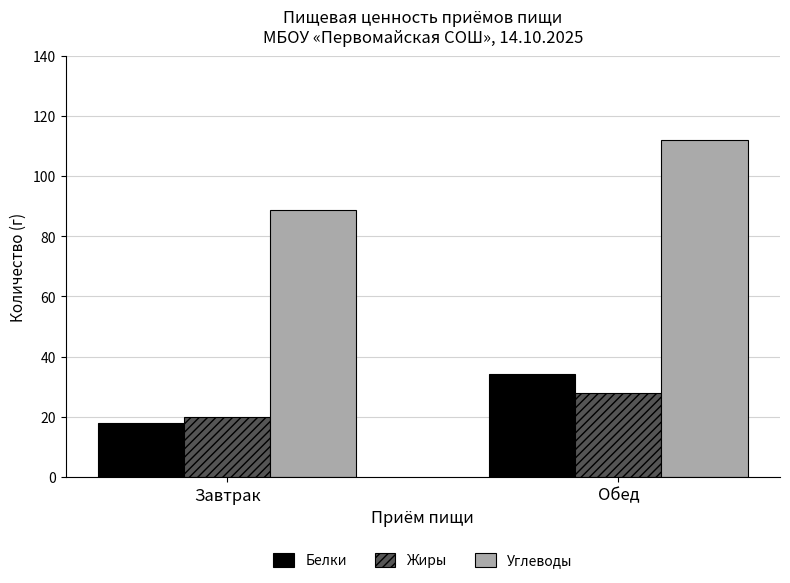

Reading left to right, transcribe all the data shown in this chart.

Белки: 18.0	34.3
Жиры: 19.9	28.0
Углеводы: 88.7	111.9